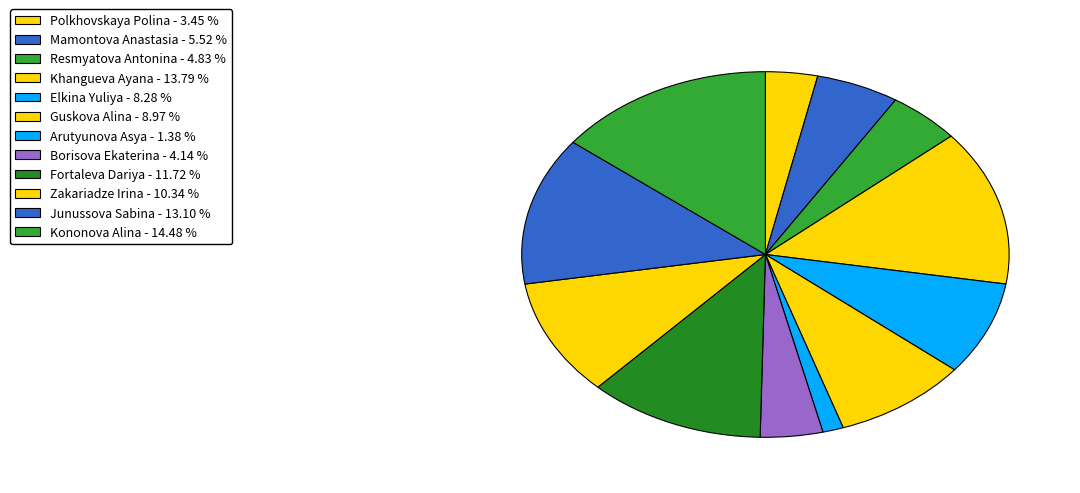

Count the number of slices in the pie.

12